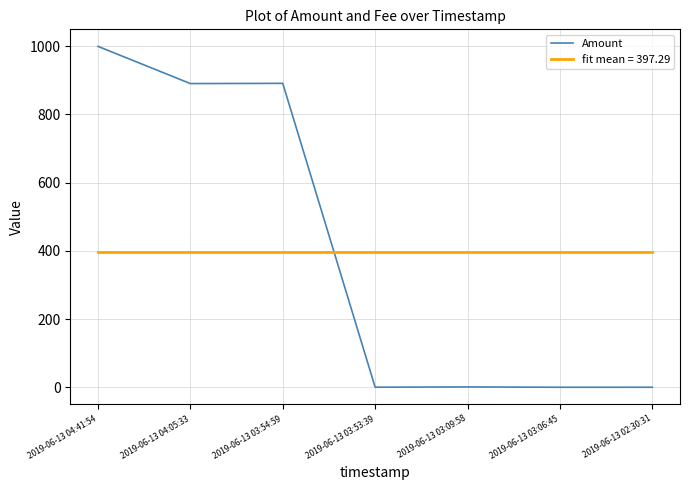

Is the value of Amount at 2019-06-13 04:05:33 greater than the value of fit mean = 397.29 at 2019-06-13 04:41:54?

Yes